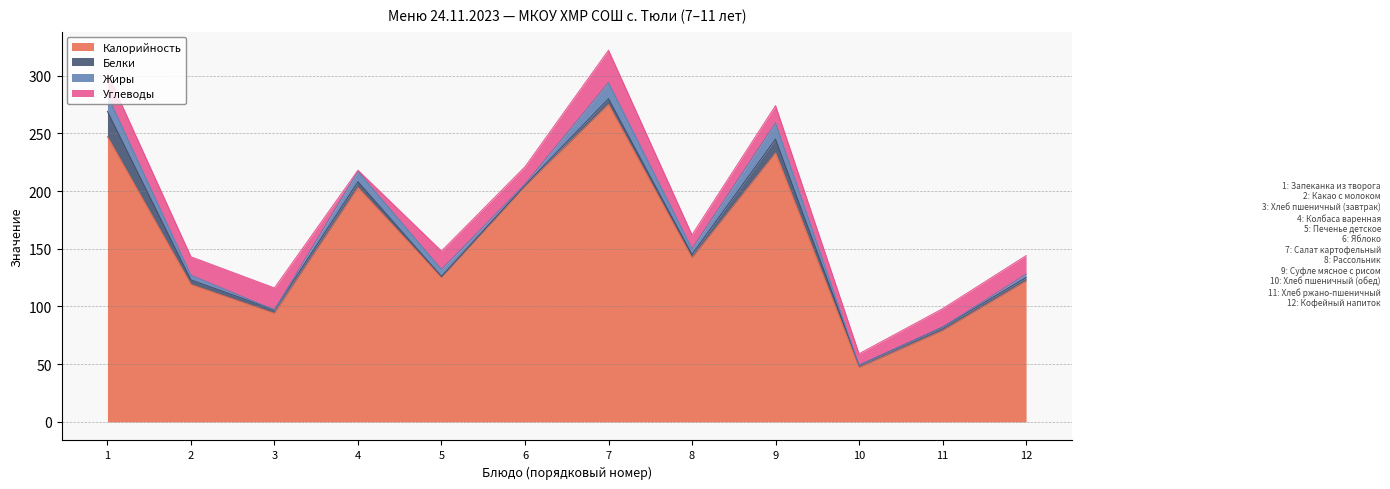

The Белки series shows 1 at Печенье детское. True or false?

True